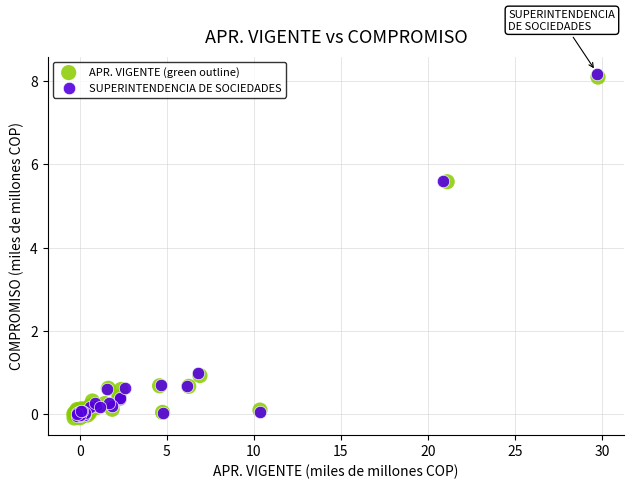

Which series has the largest Y range (max minus min)?

SUPERINTENDENCIA DE SOCIEDADES